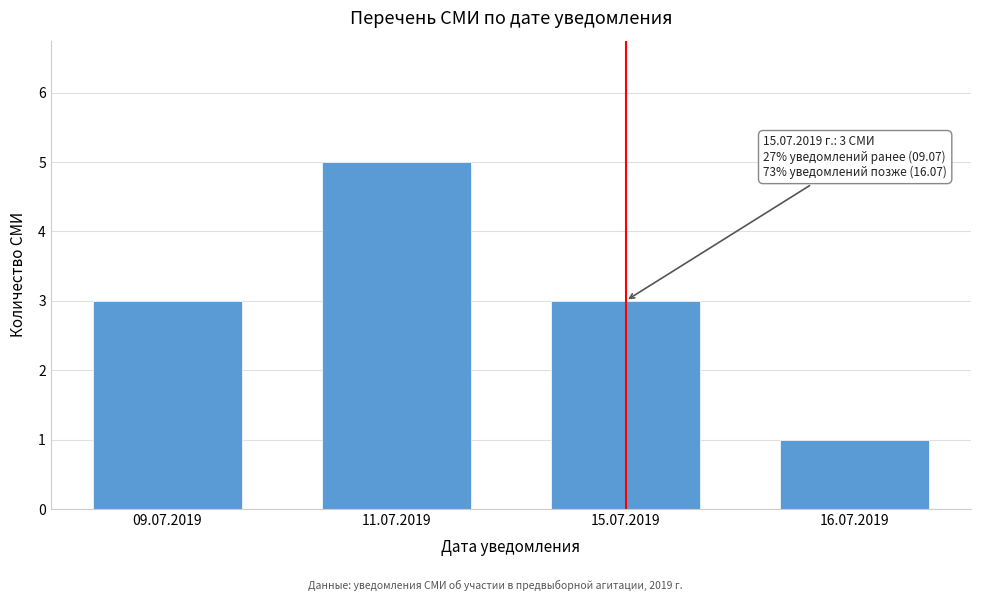

Reading left to right, extract all data points from this chart.

09.07.2019=3	11.07.2019=5	15.07.2019=3	16.07.2019=1